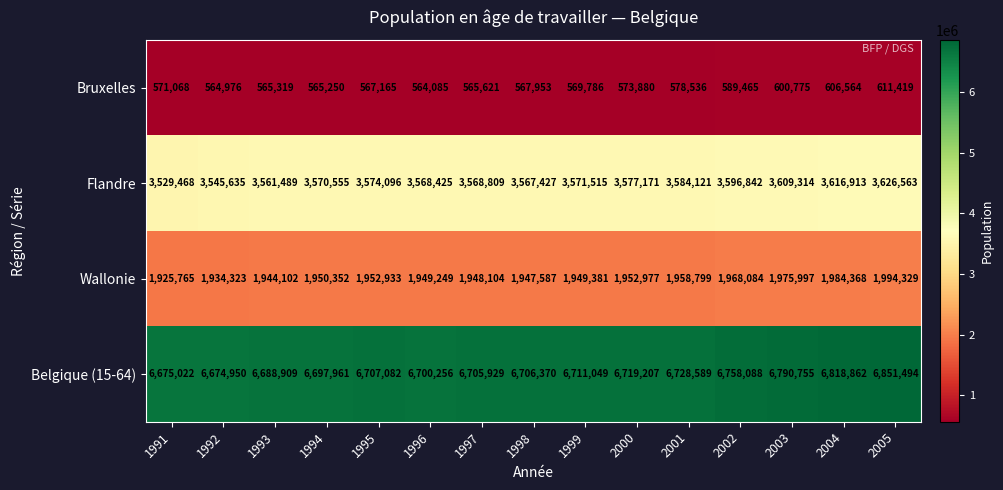

The Wallonie series shows 1952977 at 2000. True or false?

True